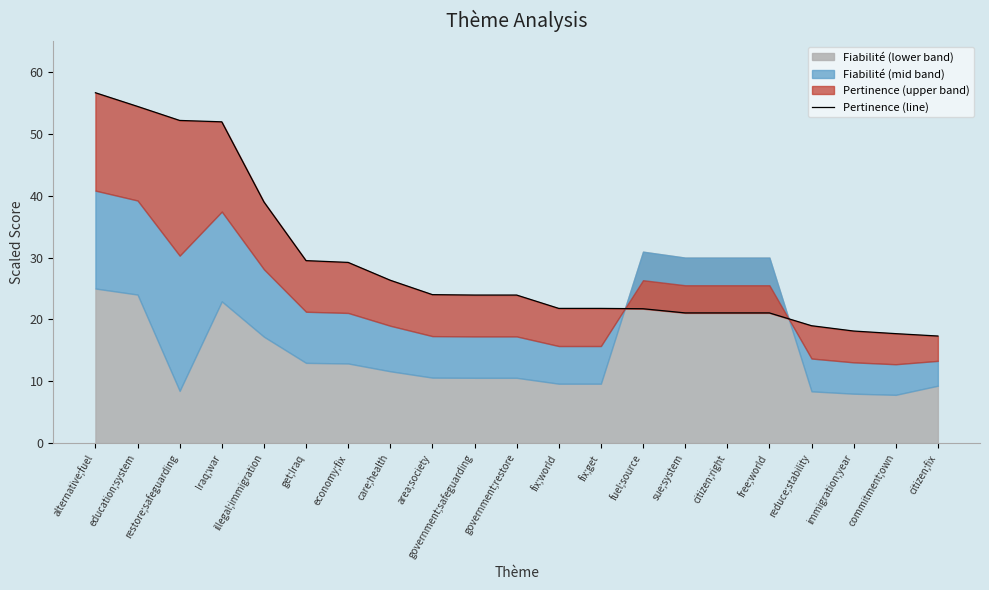

How many lines are shown in the chart?

1